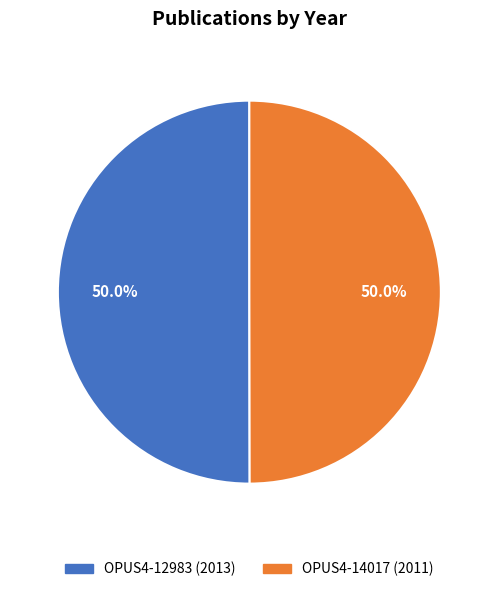

Is the sum of OPUS4-12983 (2013) and OPUS4-14017 (2011) greater than half?

Yes